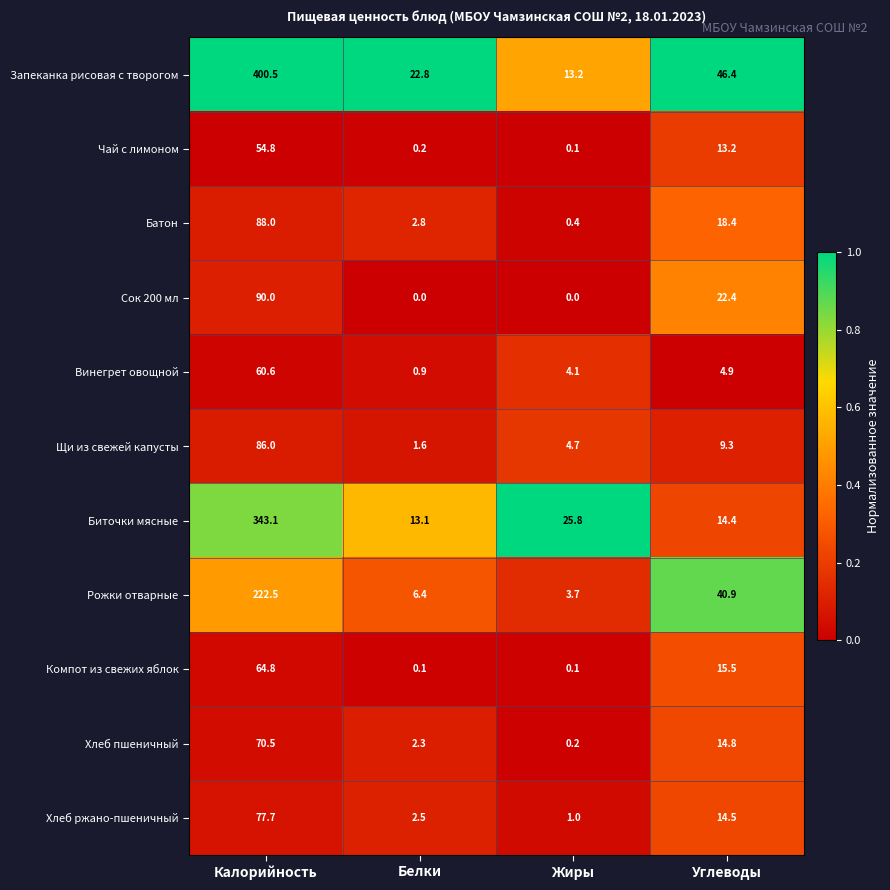

Where is Хлеб пшеничный nearest to the value 35?

Углеводы